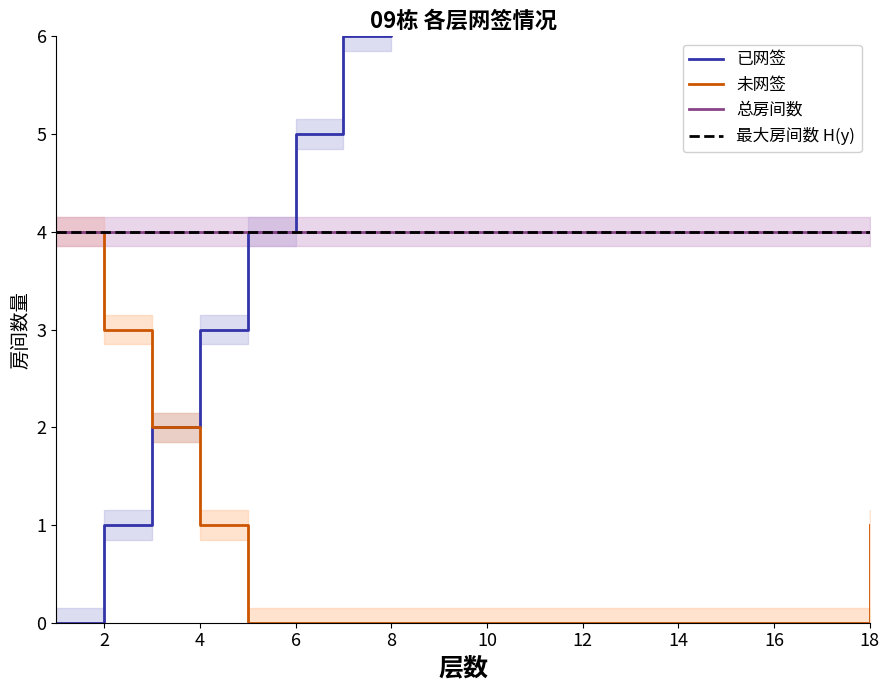

Which series changed the most between 7 and 14?

已网签